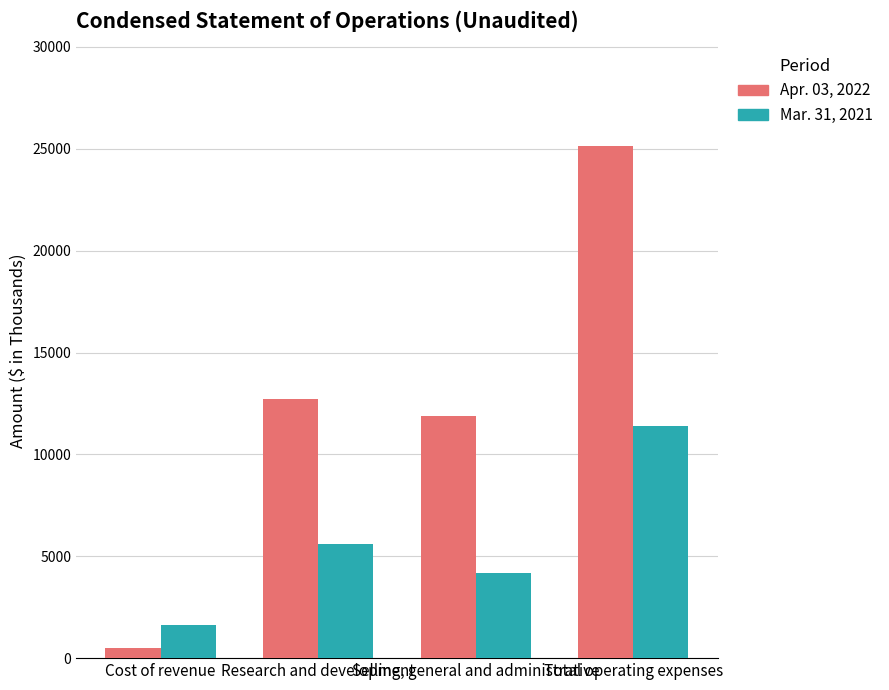

Between Selling, general and administrative and Total operating expenses, which series saw the biggest shift?

Apr. 03, 2022